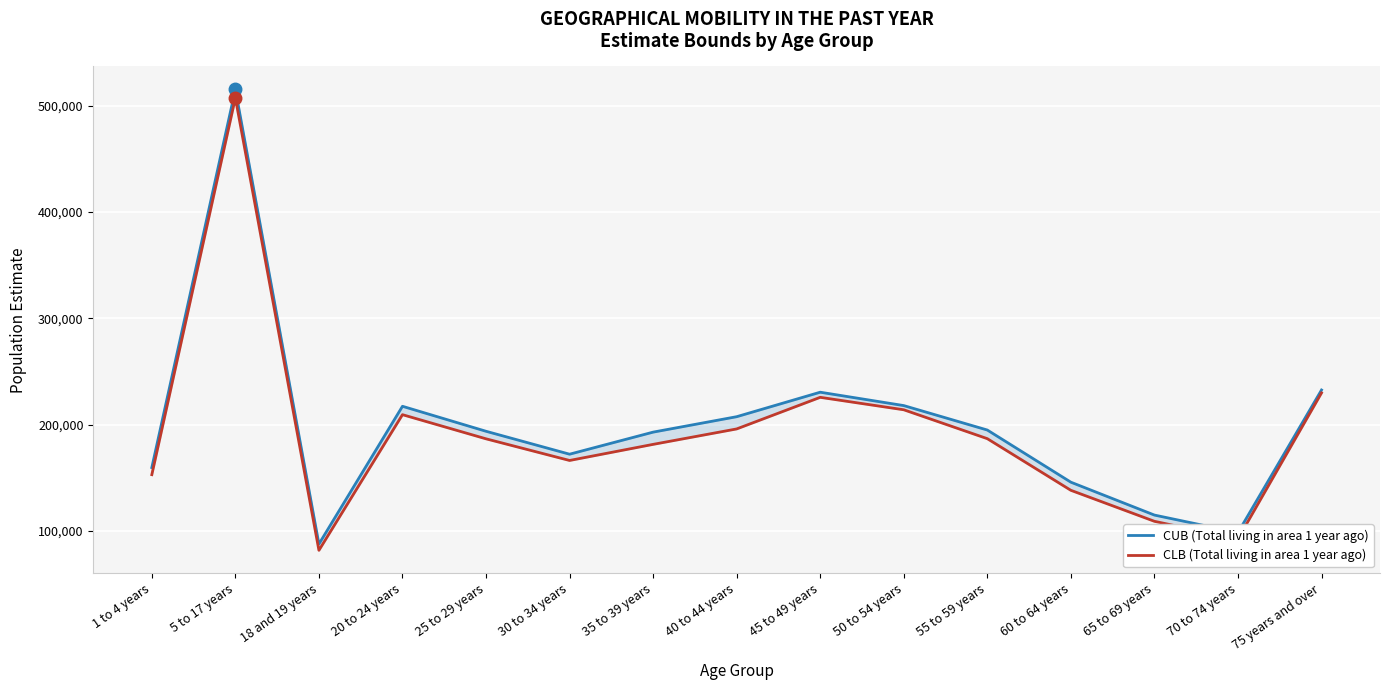

Is it true that CUB (Total living in area 1 year ago) equals 358748 at 5 to 17 years?

False